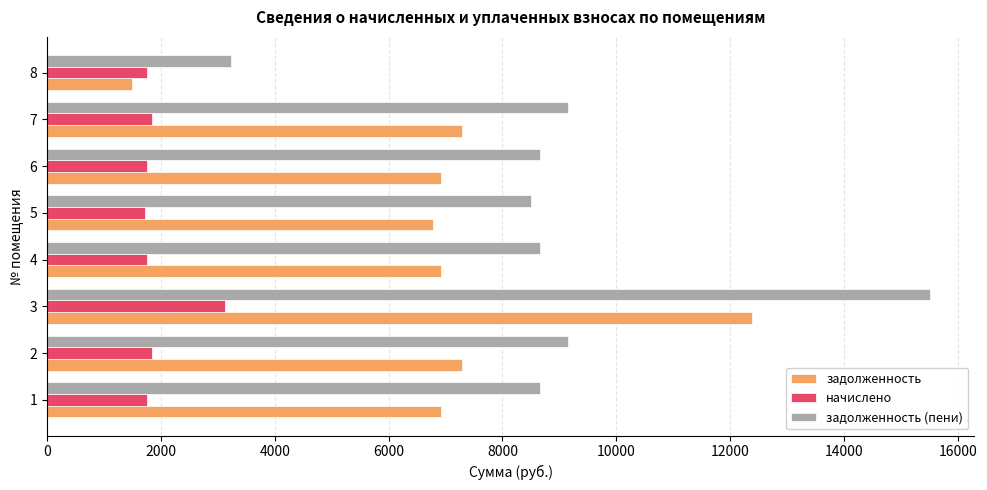

What is the difference between the maximum and second lowest values in the задолженность series?

5602.6